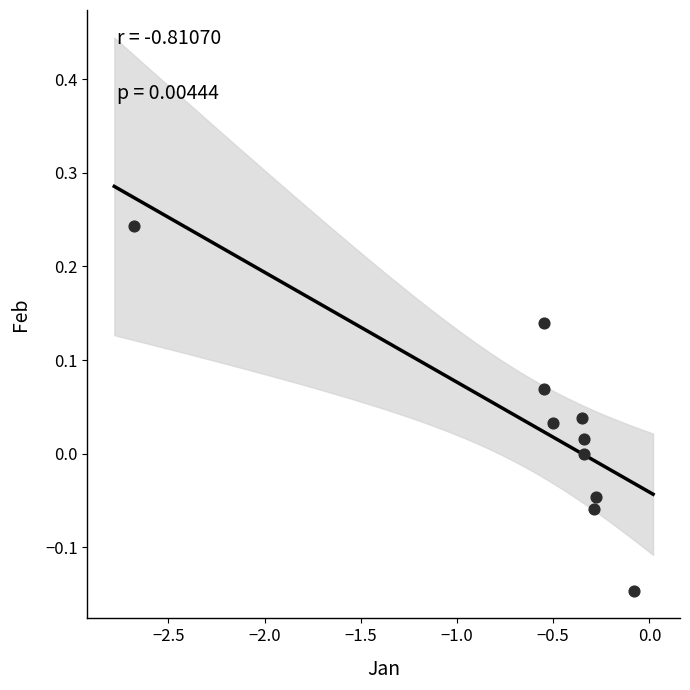

What is the range of Y values (max minus min)?

0.4